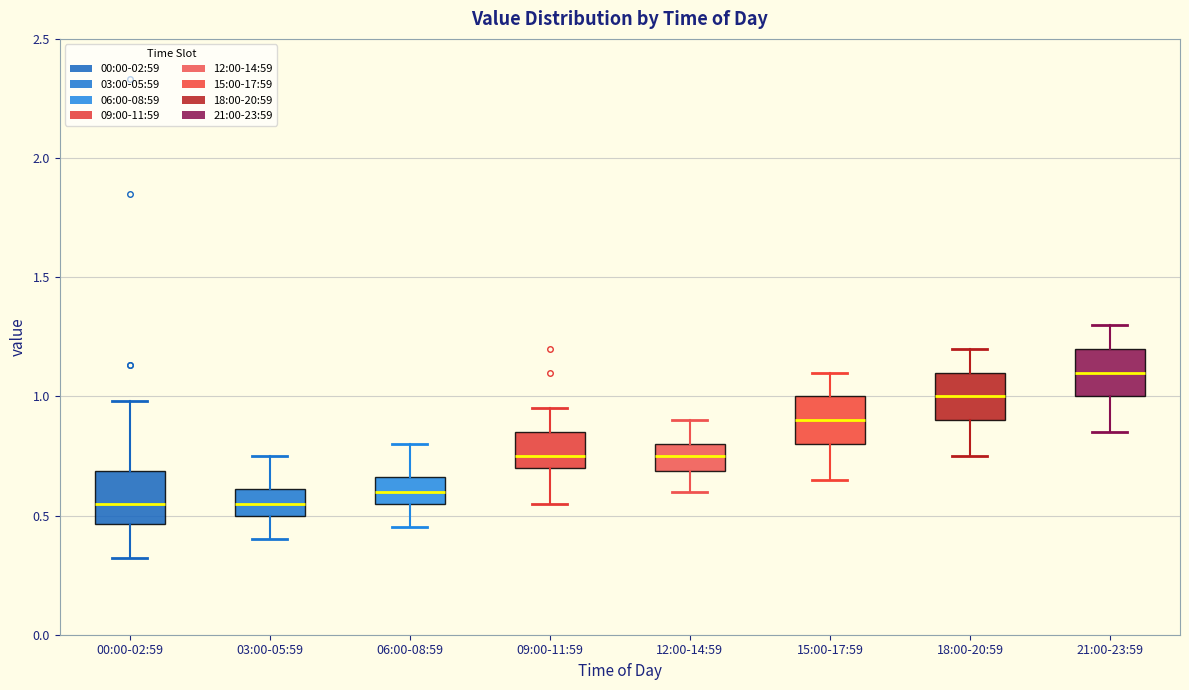

Reading left to right, transcribe this box plot: for each box, give where its median line is, the range the box spans, and where its two whiskers end, as read against the y-axis. The values are not printed on the chart, so give them approximately, as read against the axis.

00:00-02:59: median 0.55, box 0.45 to 0.70, whiskers 0.30 to 1.00
03:00-05:59: median 0.55, box 0.50 to 0.60, whiskers 0.40 to 0.75
06:00-08:59: median 0.60, box 0.55 to 0.65, whiskers 0.45 to 0.80
09:00-11:59: median 0.75, box 0.70 to 0.85, whiskers 0.55 to 0.95
12:00-14:59: median 0.75, box 0.70 to 0.80, whiskers 0.60 to 0.90
15:00-17:59: median 0.90, box 0.80 to 1.00, whiskers 0.65 to 1.10
18:00-20:59: median 1.00, box 0.90 to 1.10, whiskers 0.75 to 1.20
21:00-23:59: median 1.10, box 1.00 to 1.20, whiskers 0.85 to 1.30